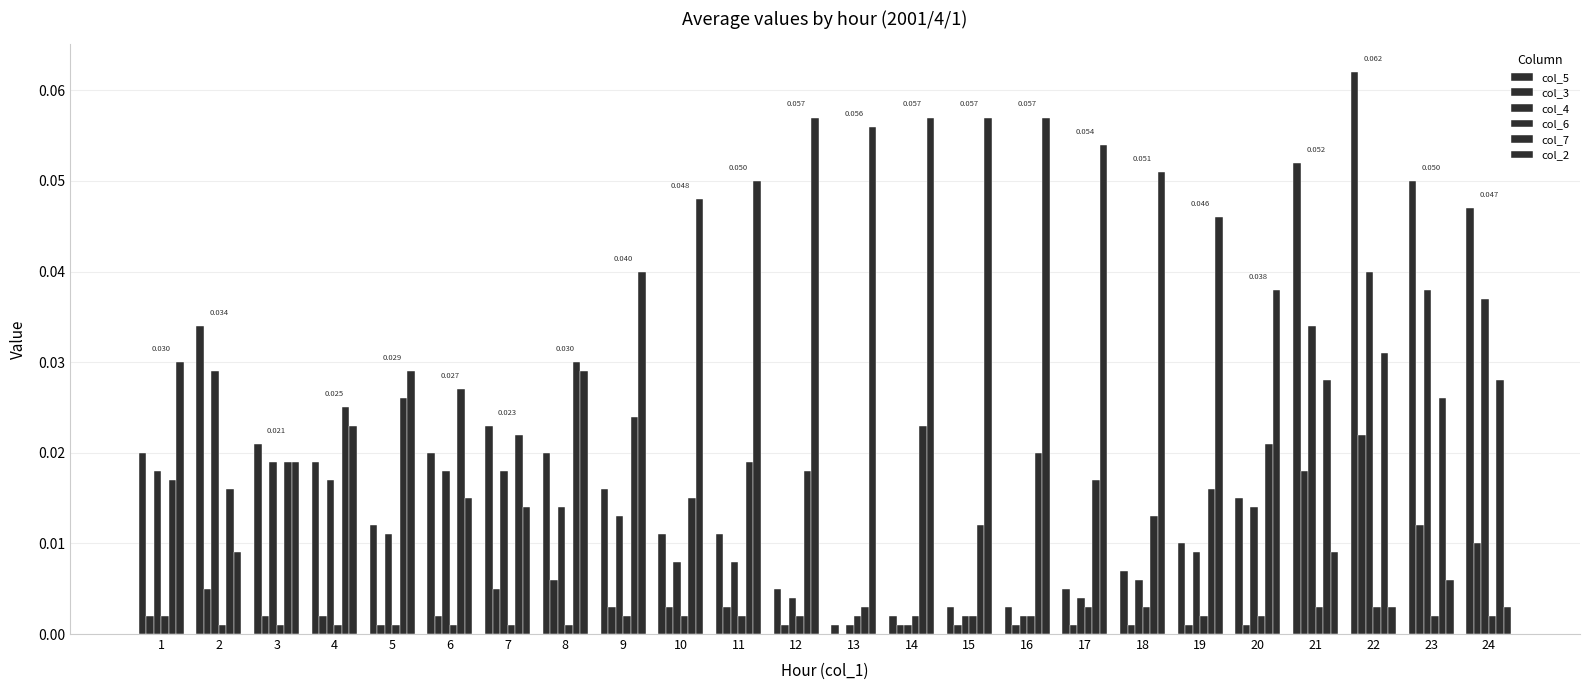

Is it true that col_3 equals 0.0 at 21?

False